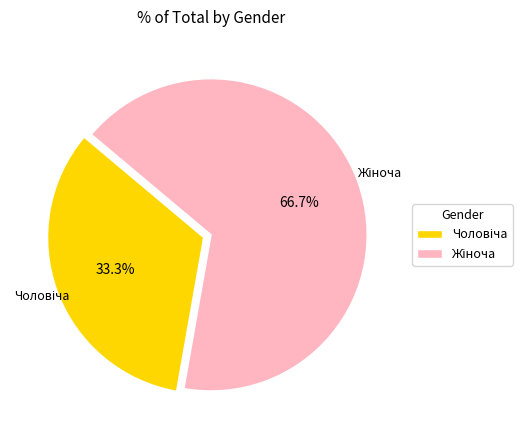

How many segments does this pie chart have?

2